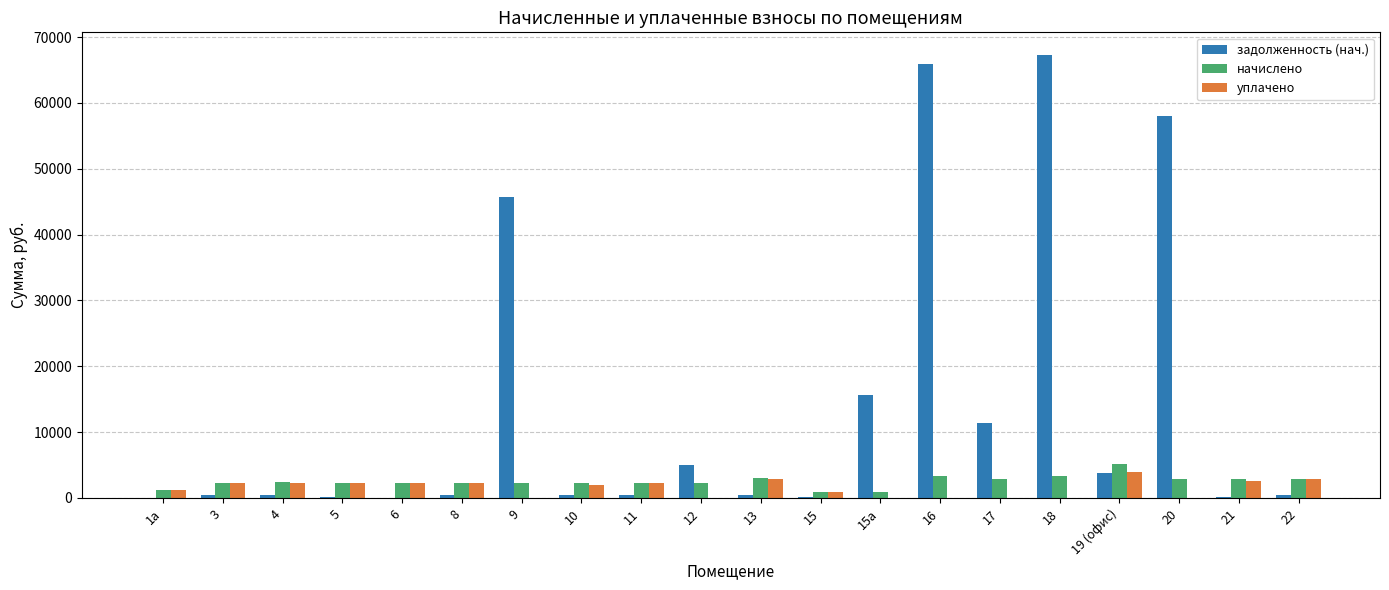

How many groups of bars are there?

20